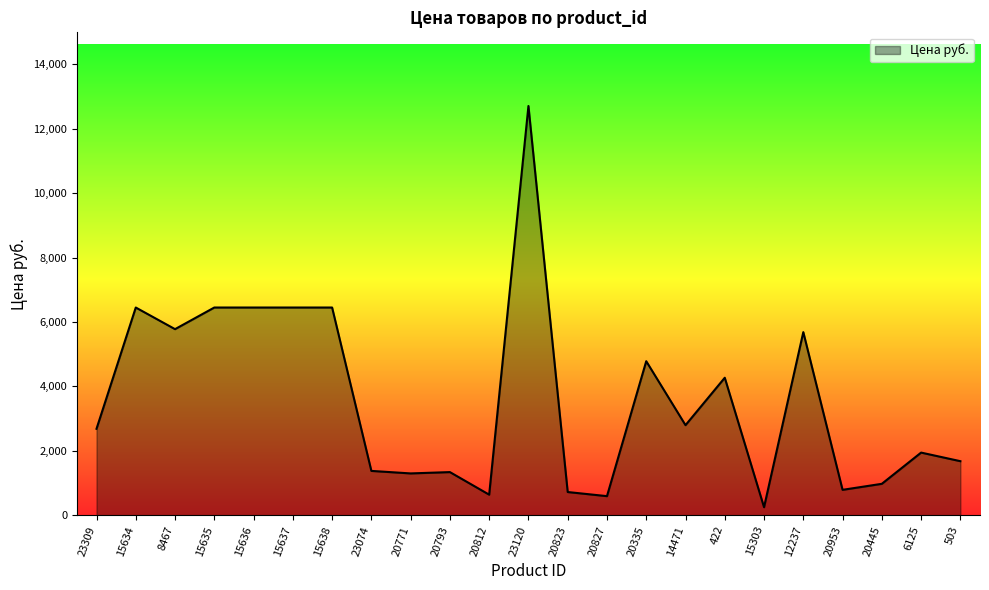

How many lines are shown in the chart?

1